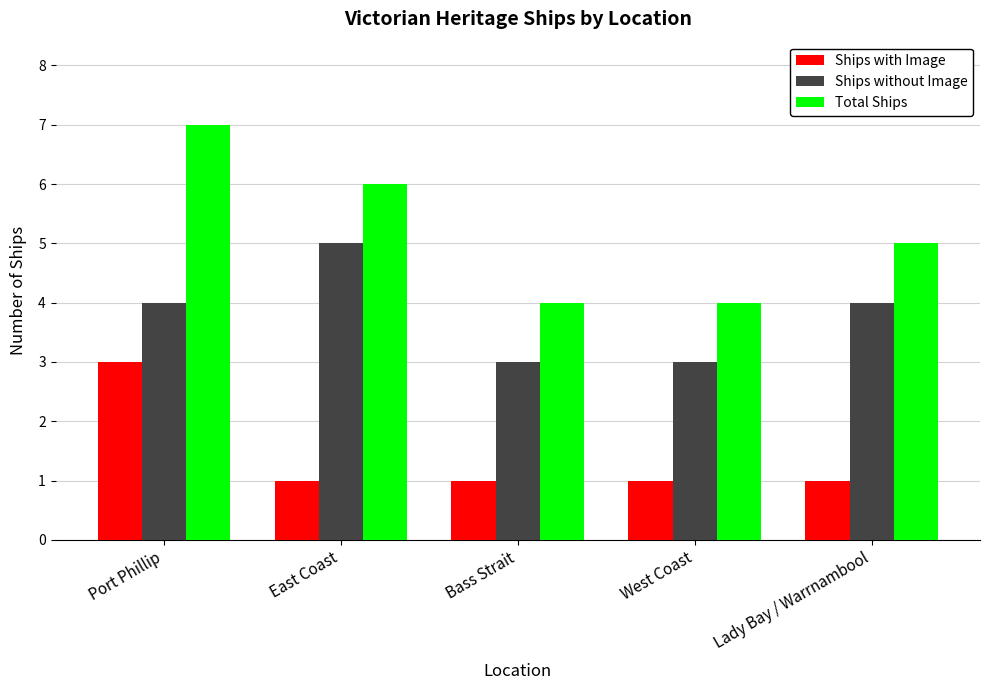

Count the Ships with Image values in the range 1 to 2.

4